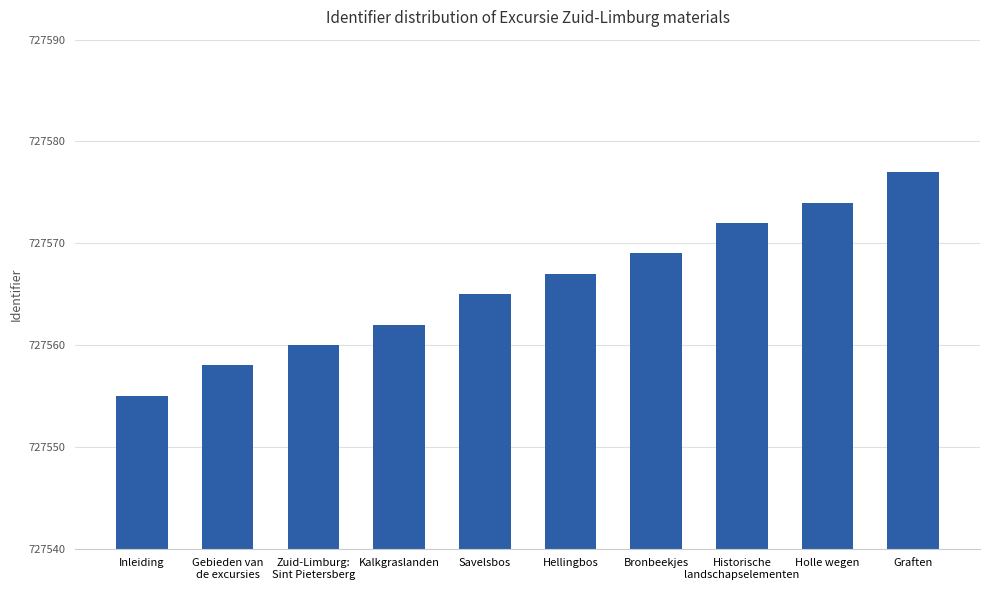

What is the value of the 5th bar from the left?

727565